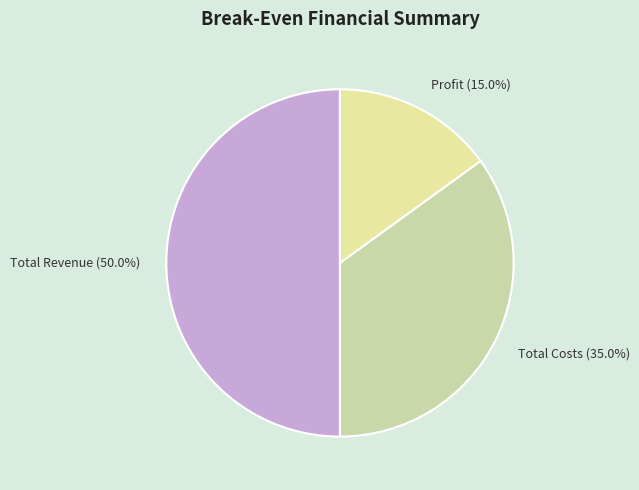

Count the number of slices in the pie.

3